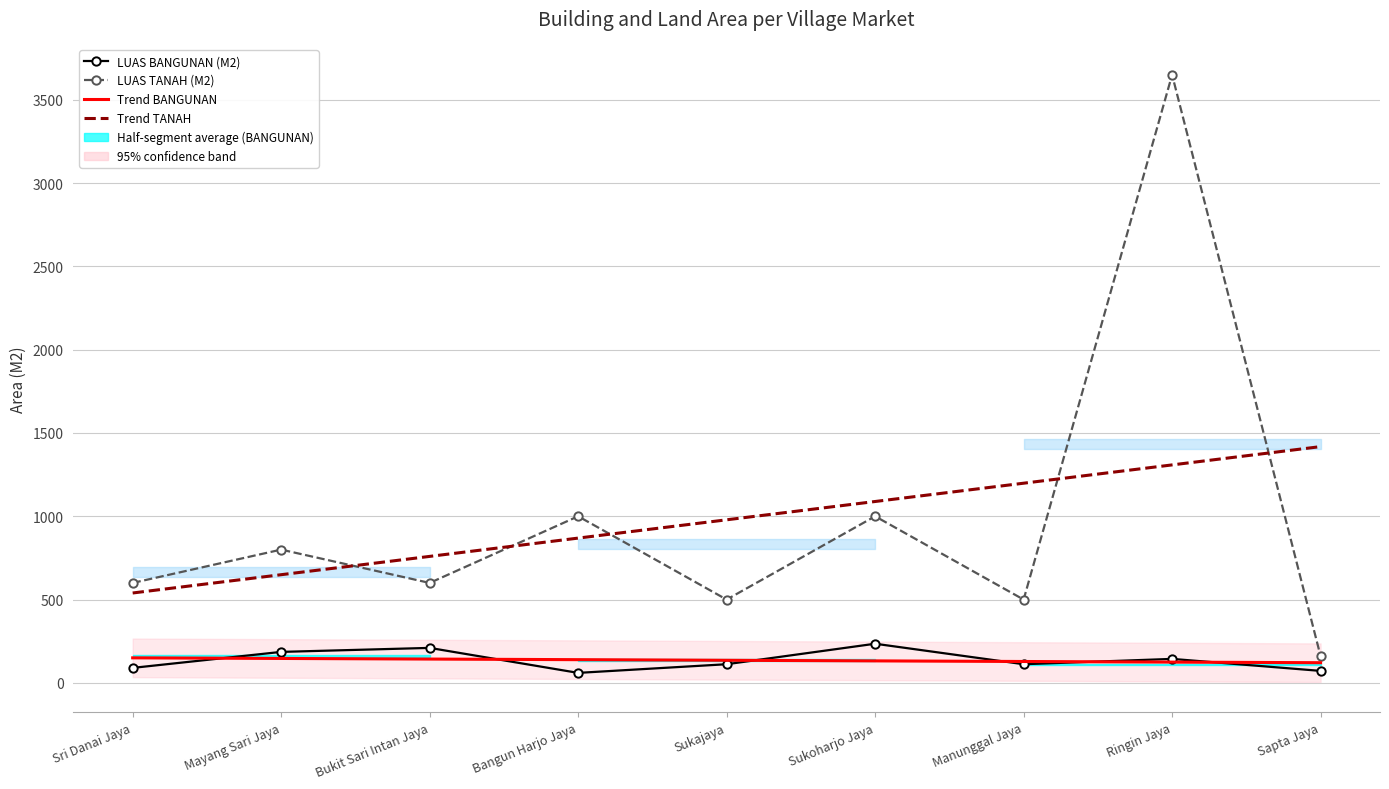

Which series has the largest total across all categories?

LUAS TANAH (M2)